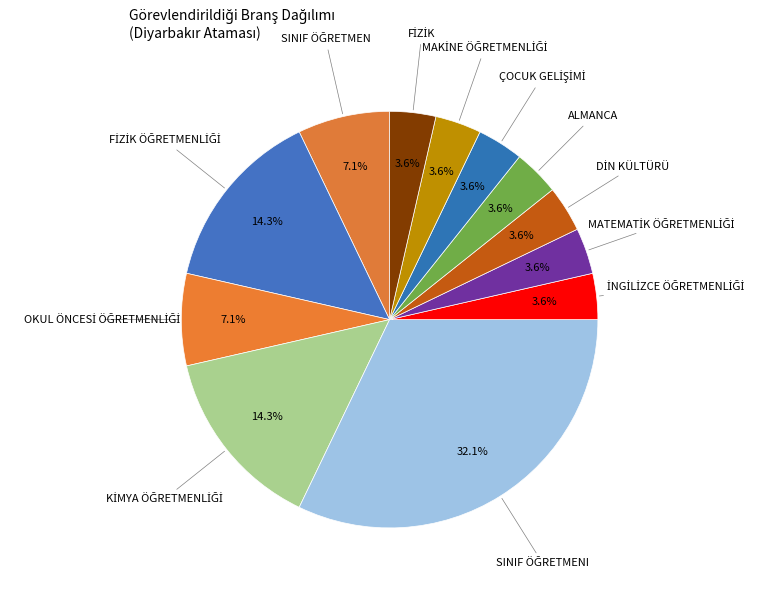

Is there any slice that represents more than half of the pie?

No